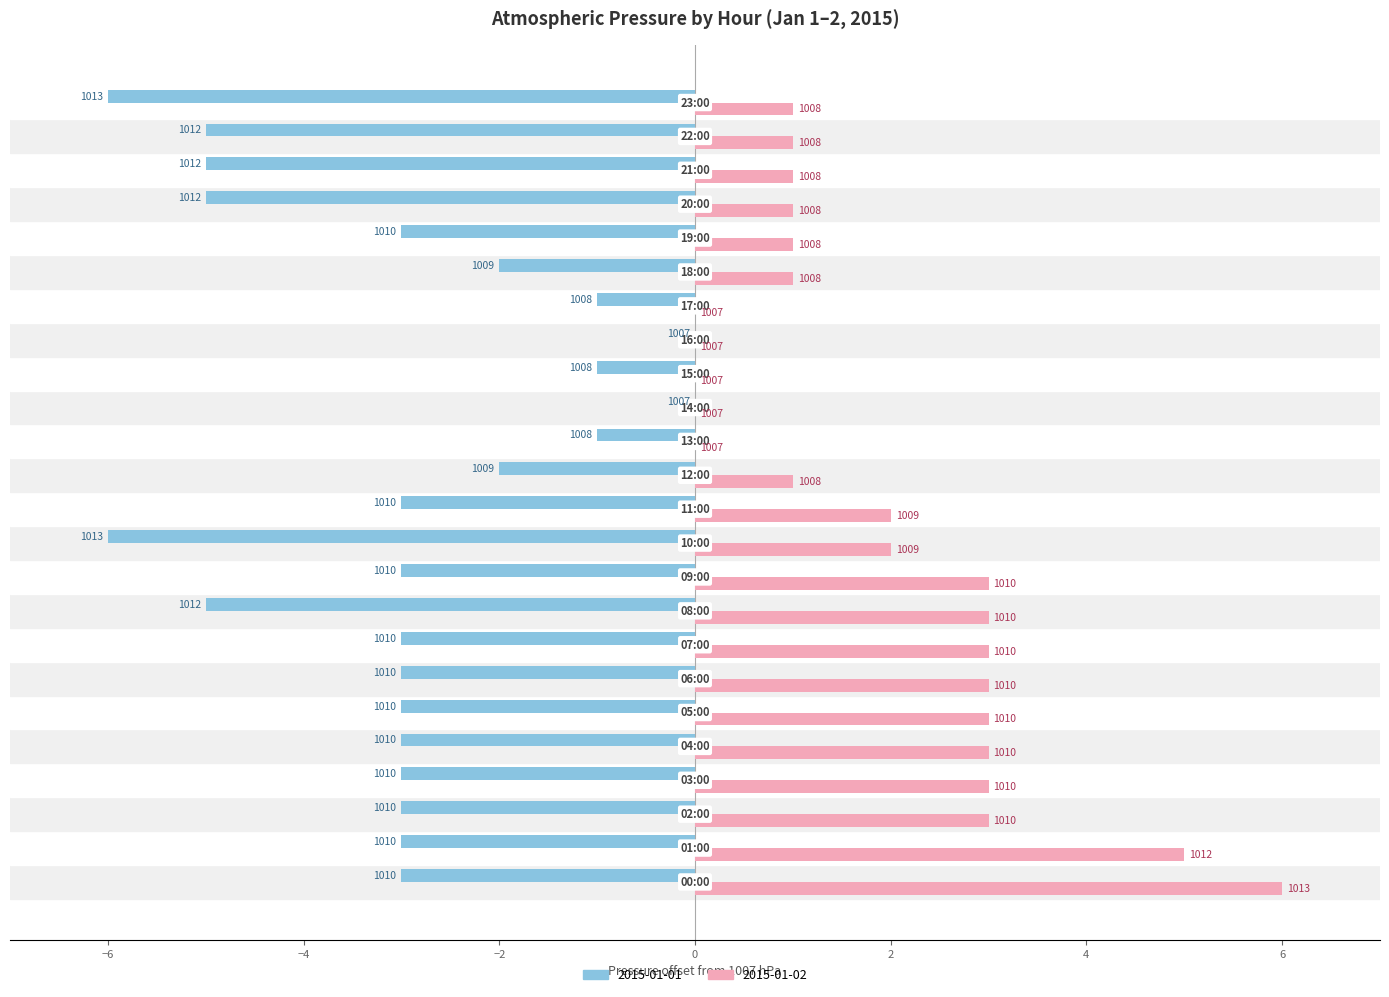

What are all the series names shown in the legend?

2015-01-01, 2015-01-02